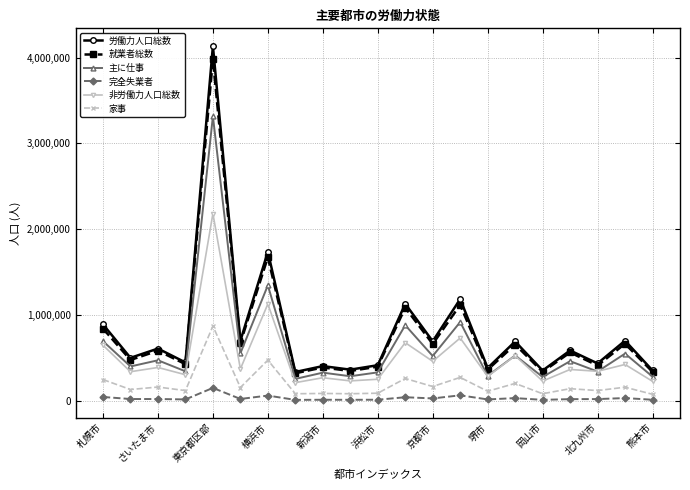

True or false: 労働力人口総数 and 完全失業者 intersect in this chart.

False